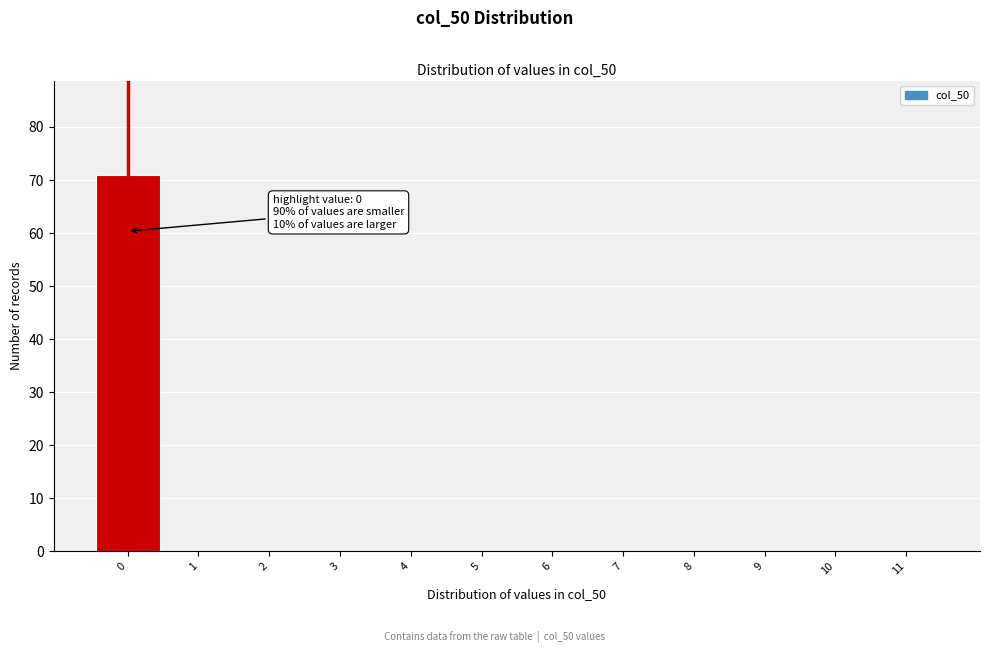

Reading left to right, what are all the values shown in this chart?

0=71	1=0	2=0	3=0	4=0	5=0	6=0	7=0	8=0	9=0	10=0	11=0